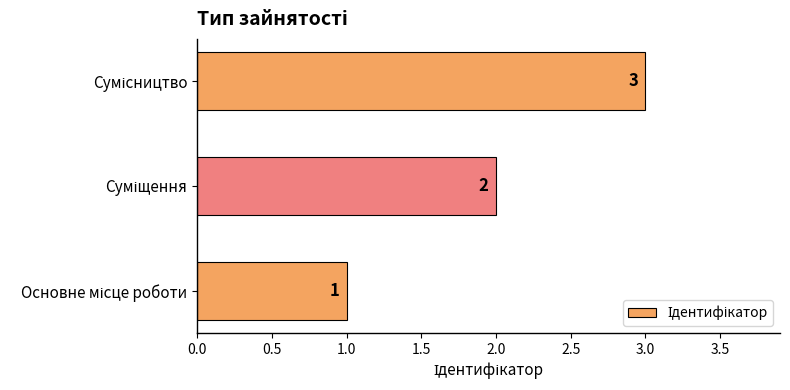

What is the sum of all values?

6